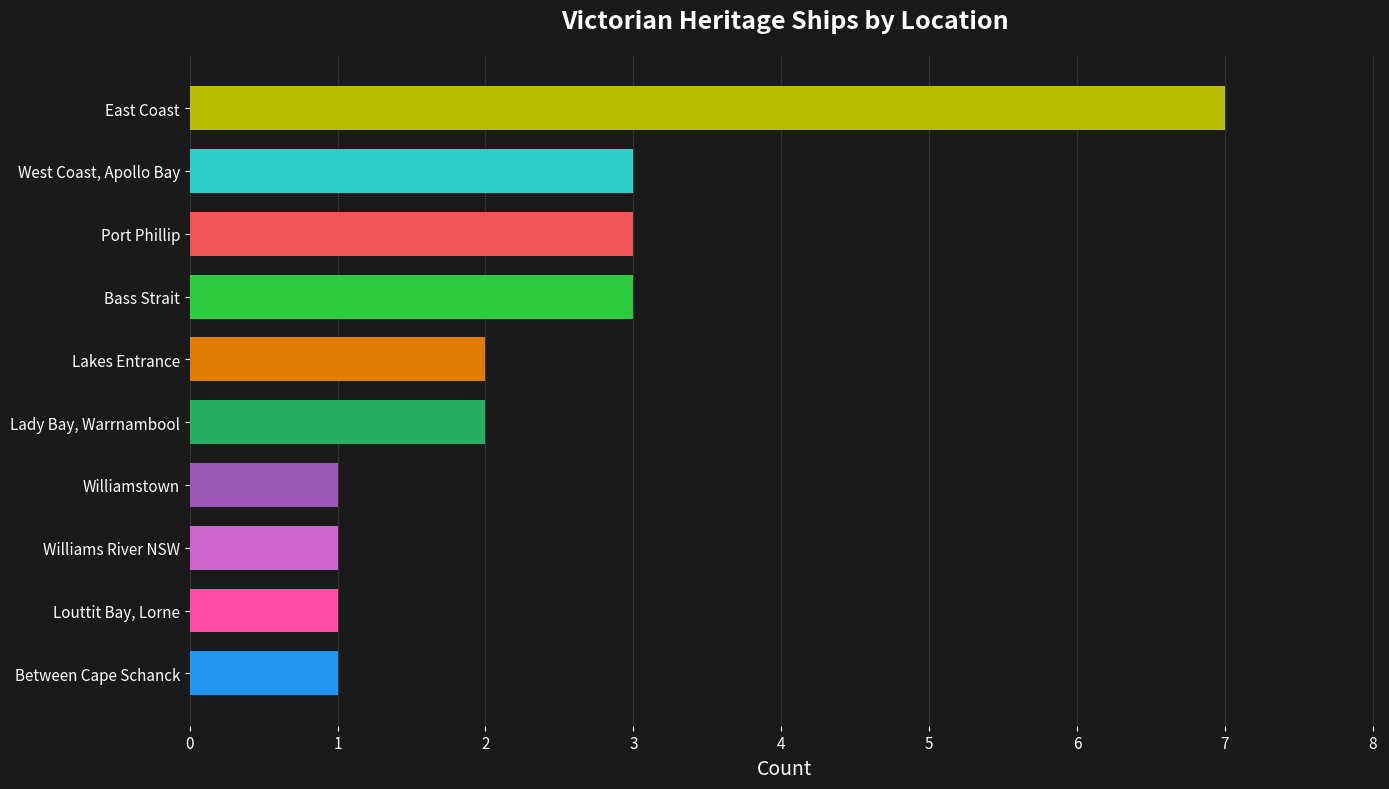

What is the difference between the maximum and minimum values?

6